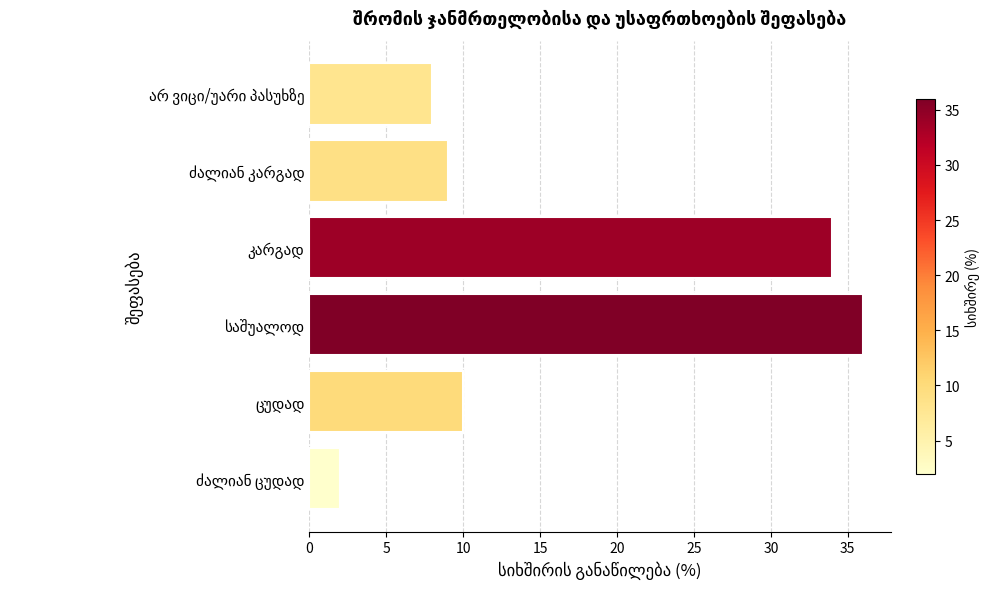

How many data points does each series have?

6